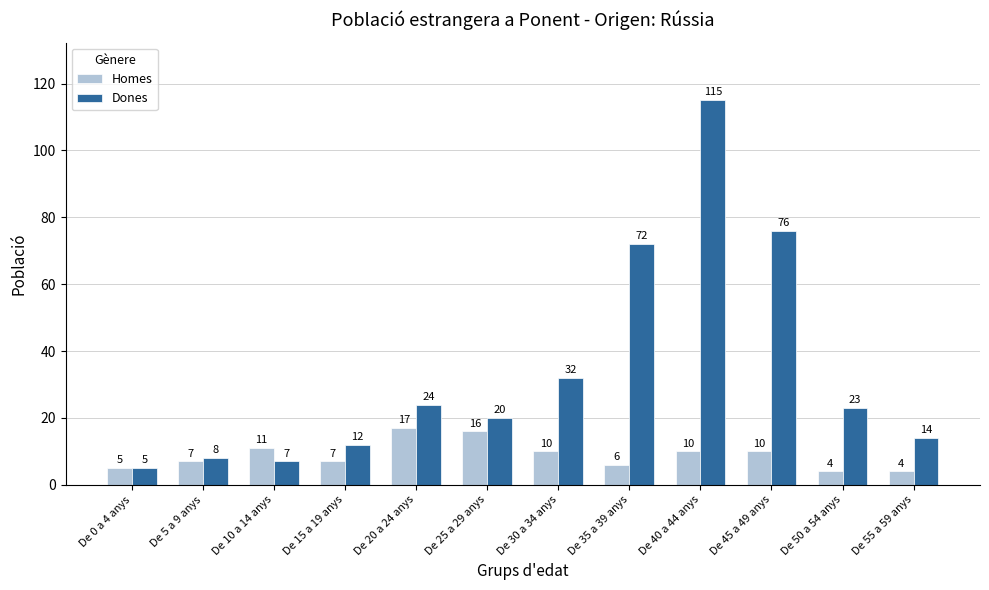

Which category has the highest value across all series?

De 40 a 44 anys